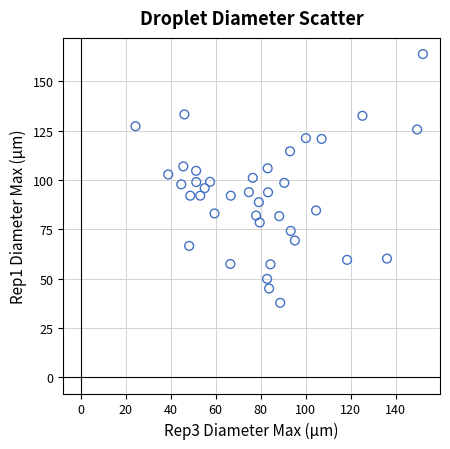

What is the range of Y values (max minus min)?

126.0